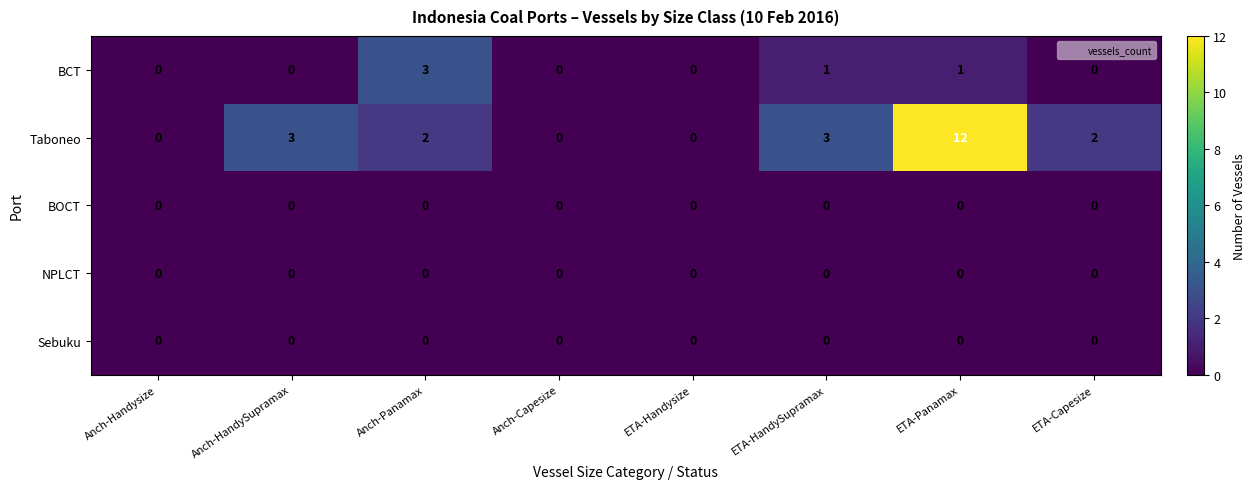

What is the difference between the BCT values at Anch-Panamax and ETA-Capesize?

3